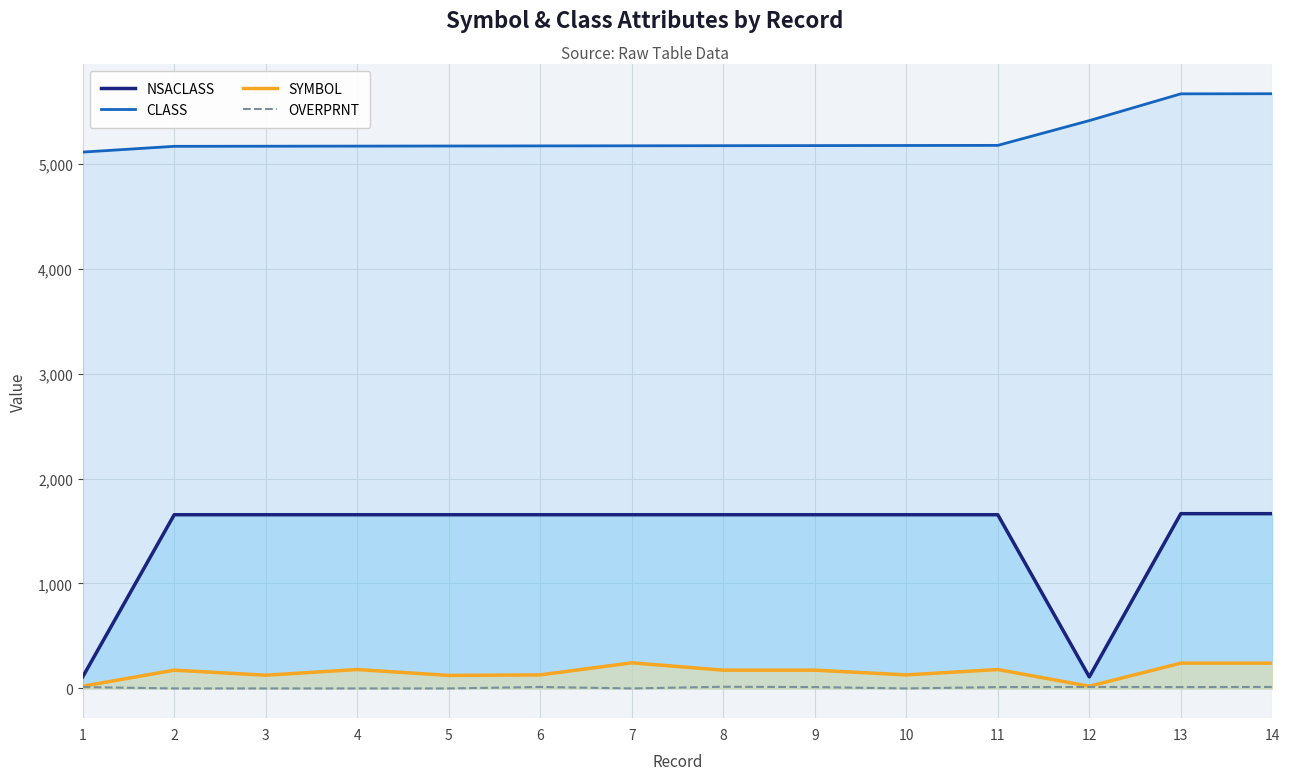

True or false: OVERPRNT and SYMBOL cross at least once.

False